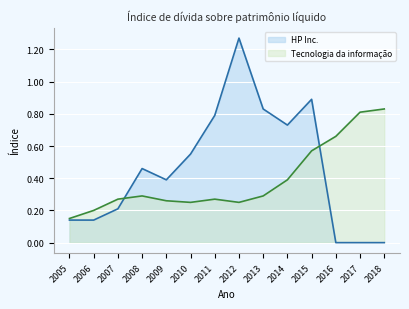

How many categories are shown in the chart?

14